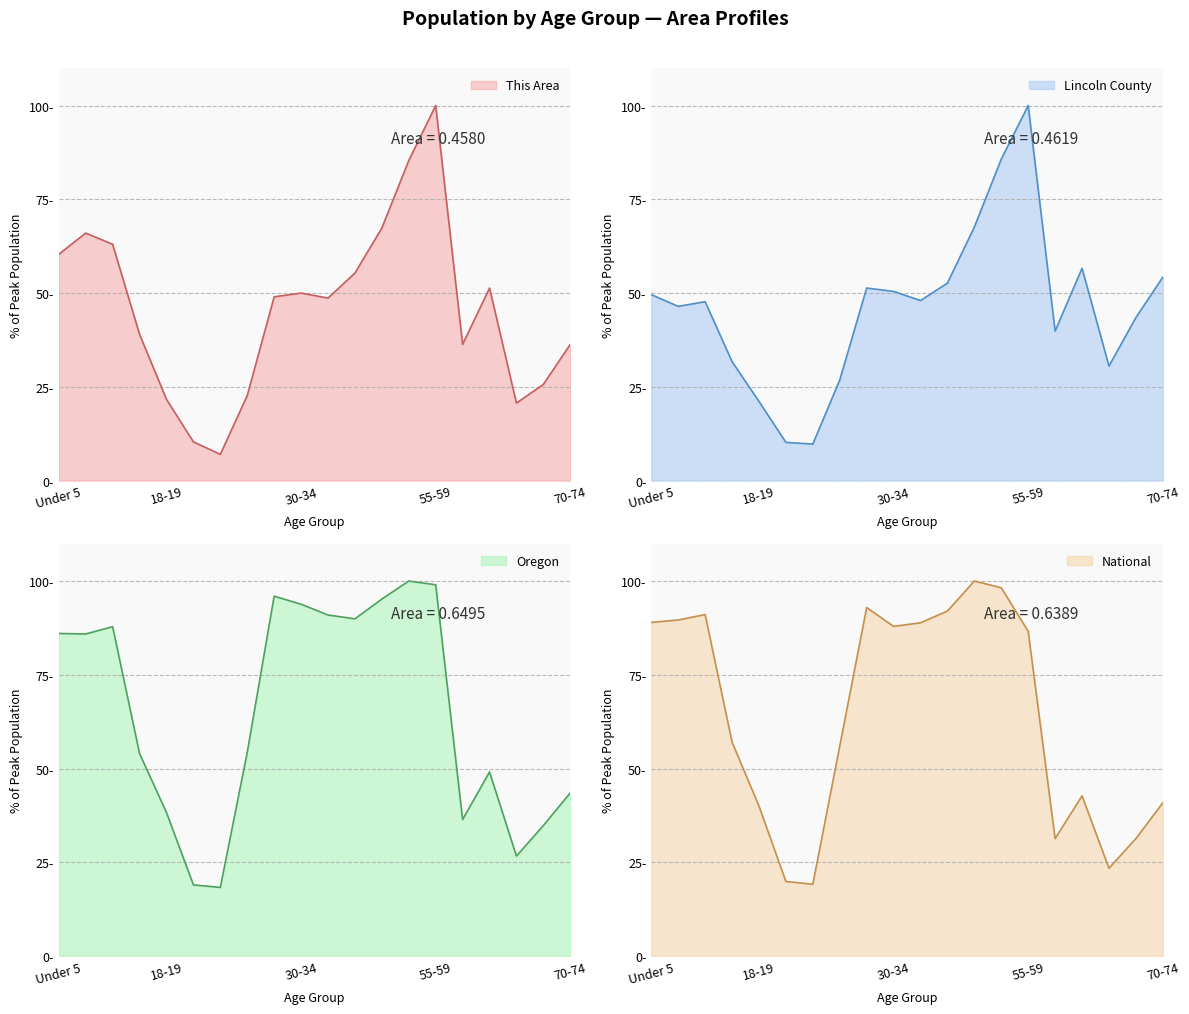

Rank the categories by National value from lowest to highest.

21, 20, 65-66, 60-61, 67-69, 18-19, 70-74, 62-64, 22-24, 15 to 17, 55-59, 30-34, 35-39, Under 5, 5 to 9, 10 to 14, 40-44, 25-29, 50-54, 45-49